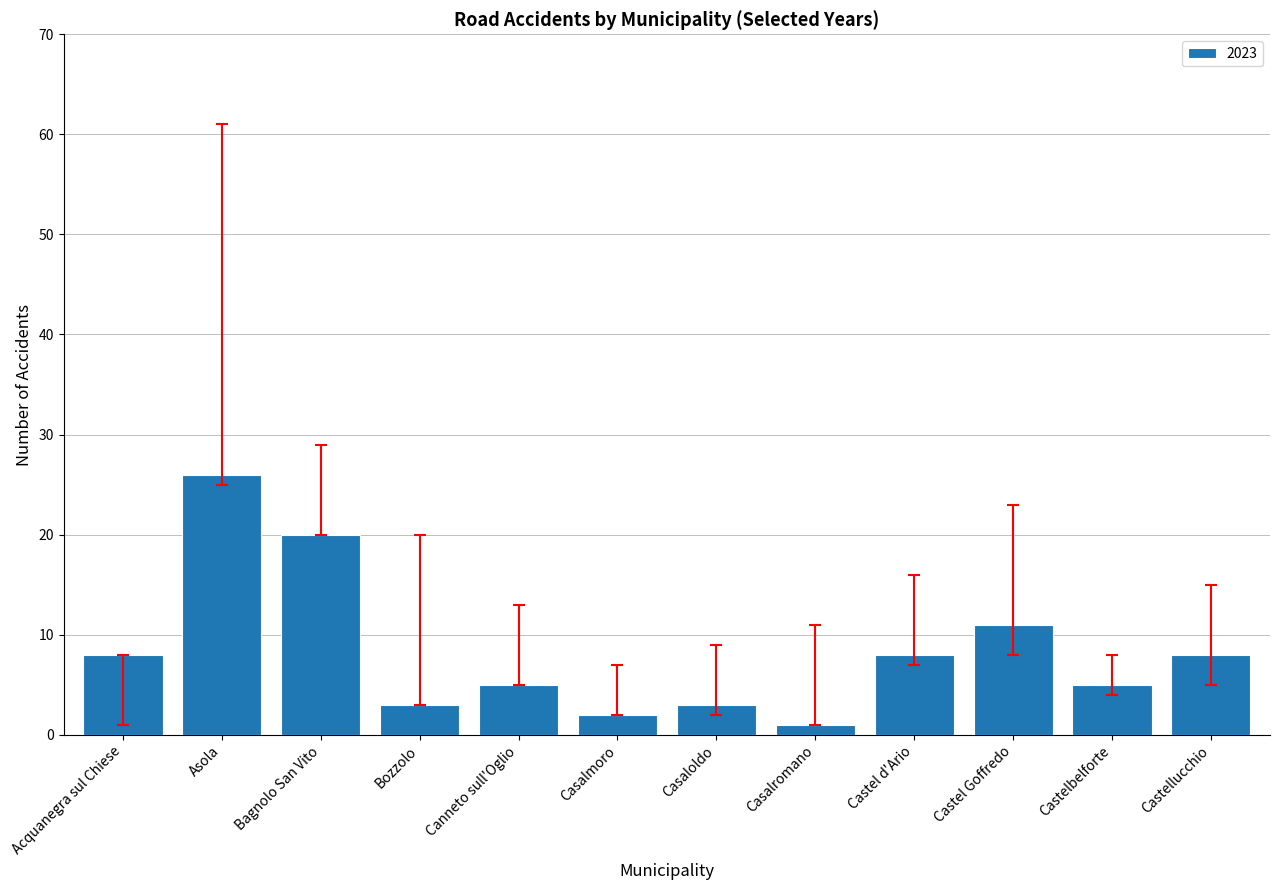

How many series are shown in this chart?

1